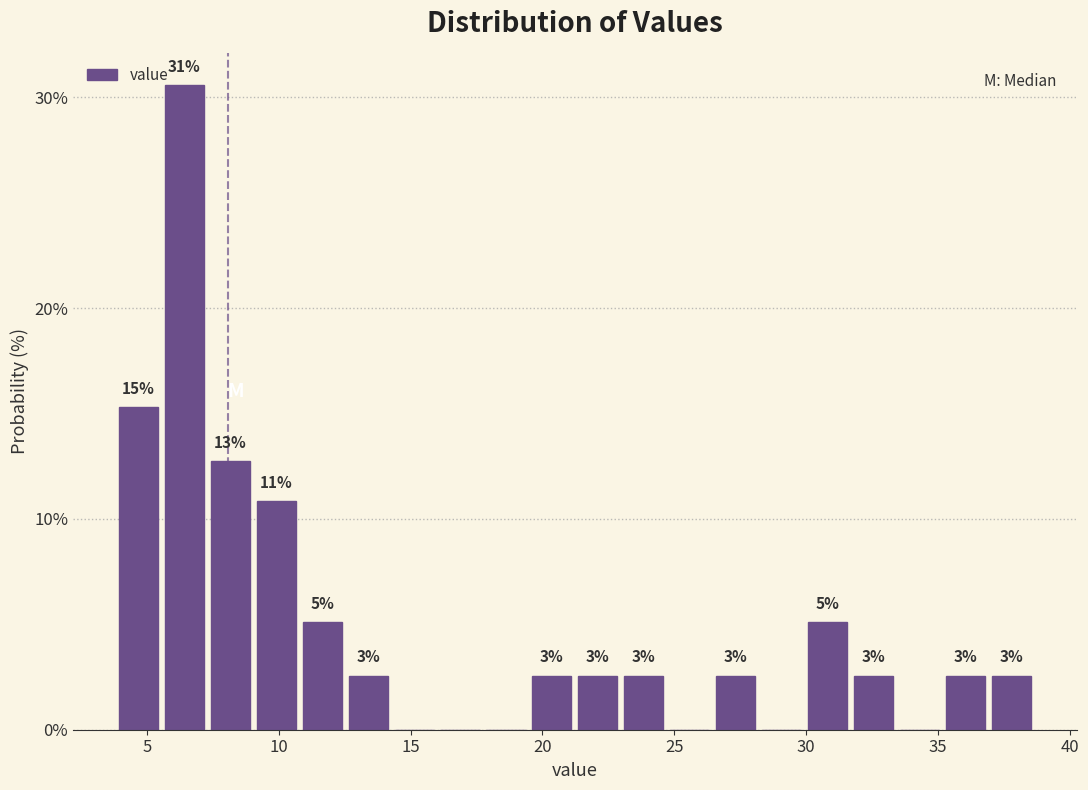

Around what value on the x-axis is the tallest bar? Give the approximate position of its centre, as read against the axis.

6.5